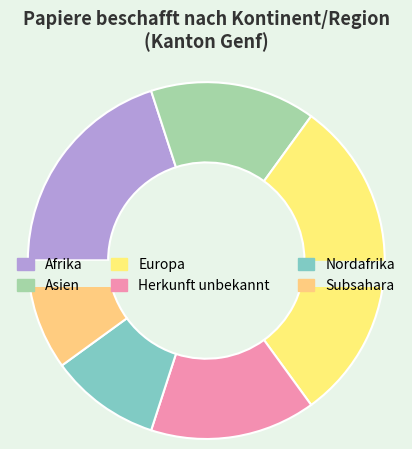

What is the change in value from Asien to Nordafrika?

-2